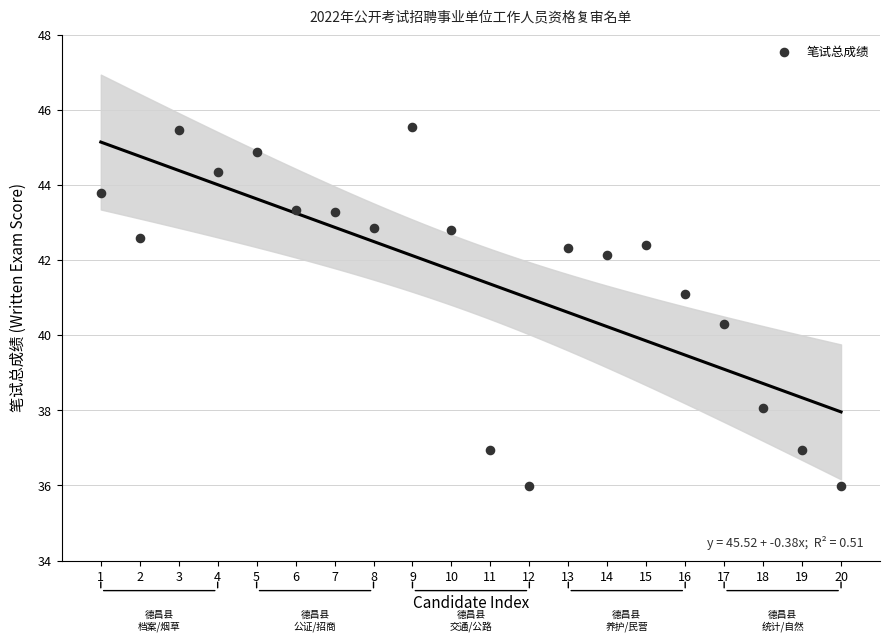

What is the range of X values (max minus min)?

19.0